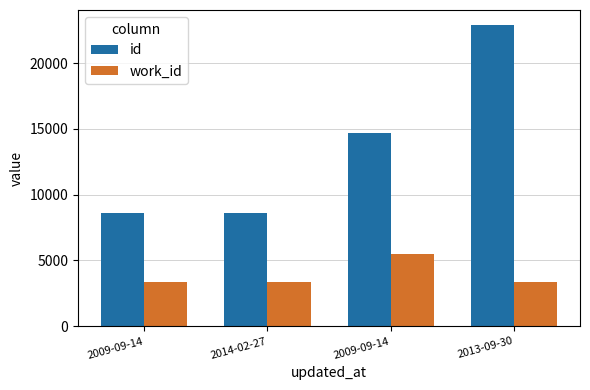

Which has a higher value, 2009-09-14 or 2009-09-14?

2009-09-14